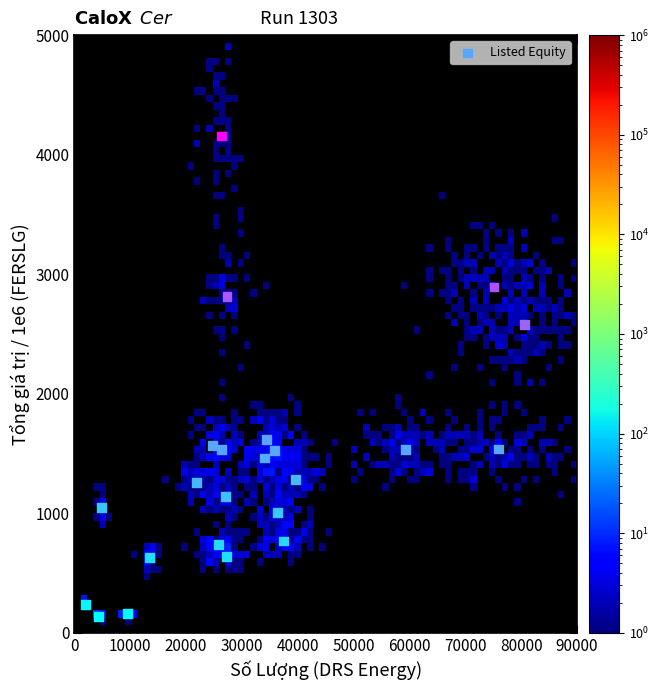

What is the range of Y values (max minus min)?

4016.5